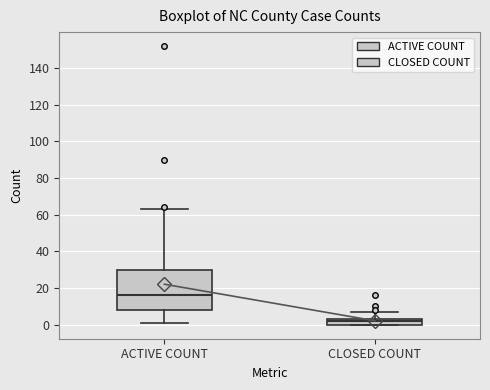

Where does the upper whisker of the box for CLOSED COUNT end on the y-axis? The values are not printed on the chart, so give them approximately, as read against the axis.

8